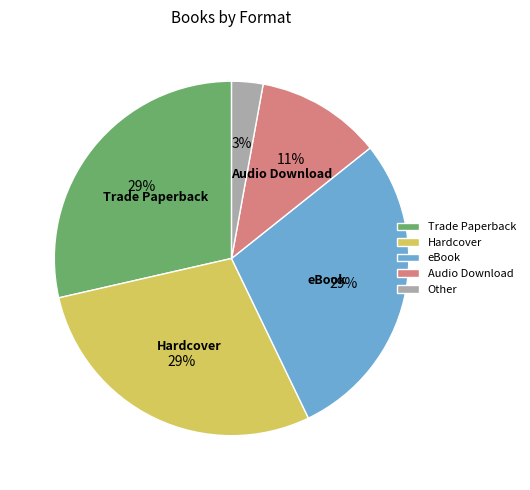

Is the sum of Trade Paperback and Hardcover greater than half?

Yes